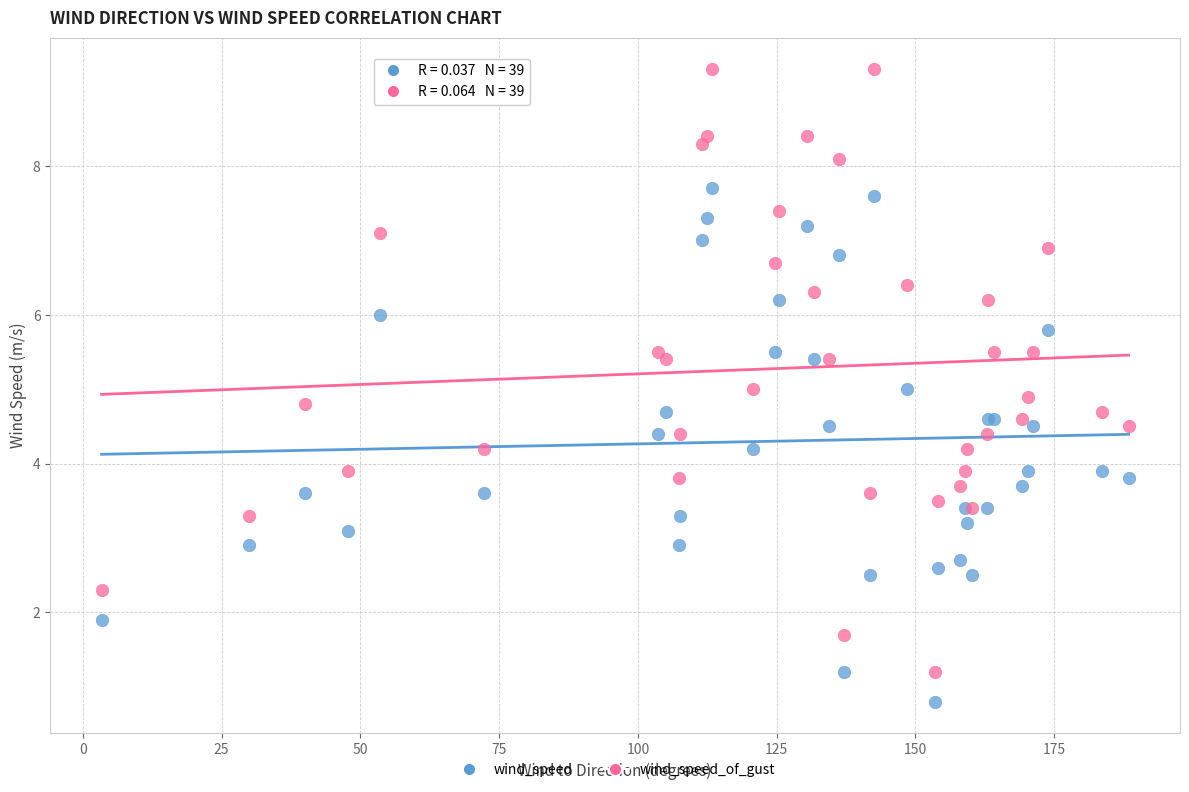

Which series reaches the maximum Y coordinate?

wind_speed_of_gust